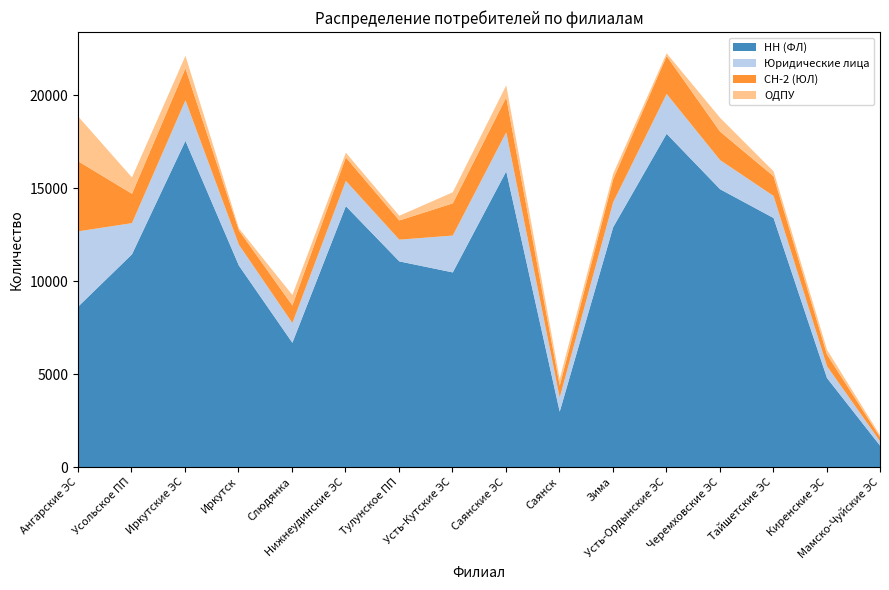

Which series has the largest total across all categories?

НН (ФЛ)